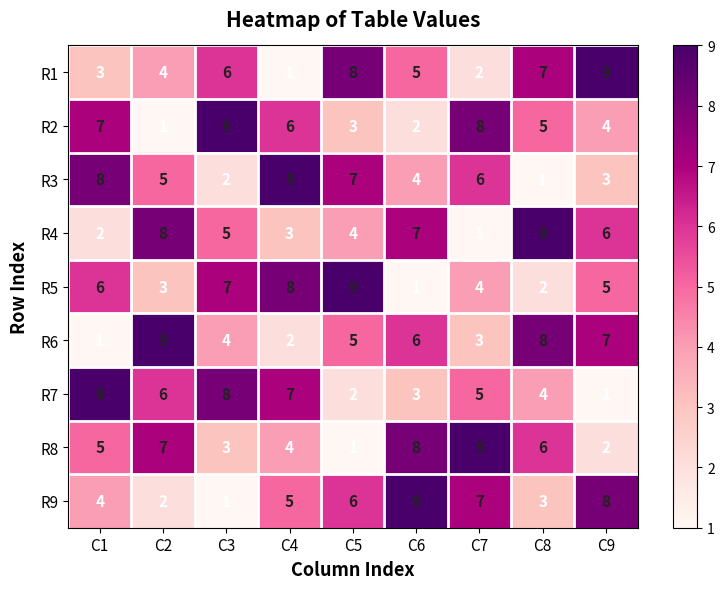

What is the smallest value displayed?

1